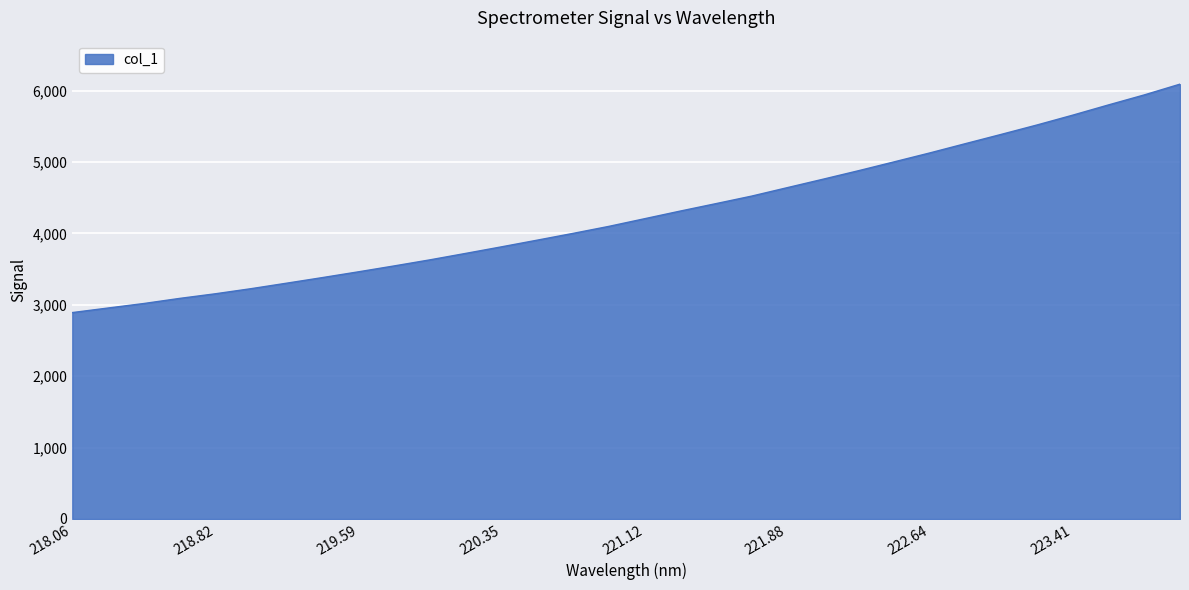

What is the difference between the maximum and minimum values?

3200.1